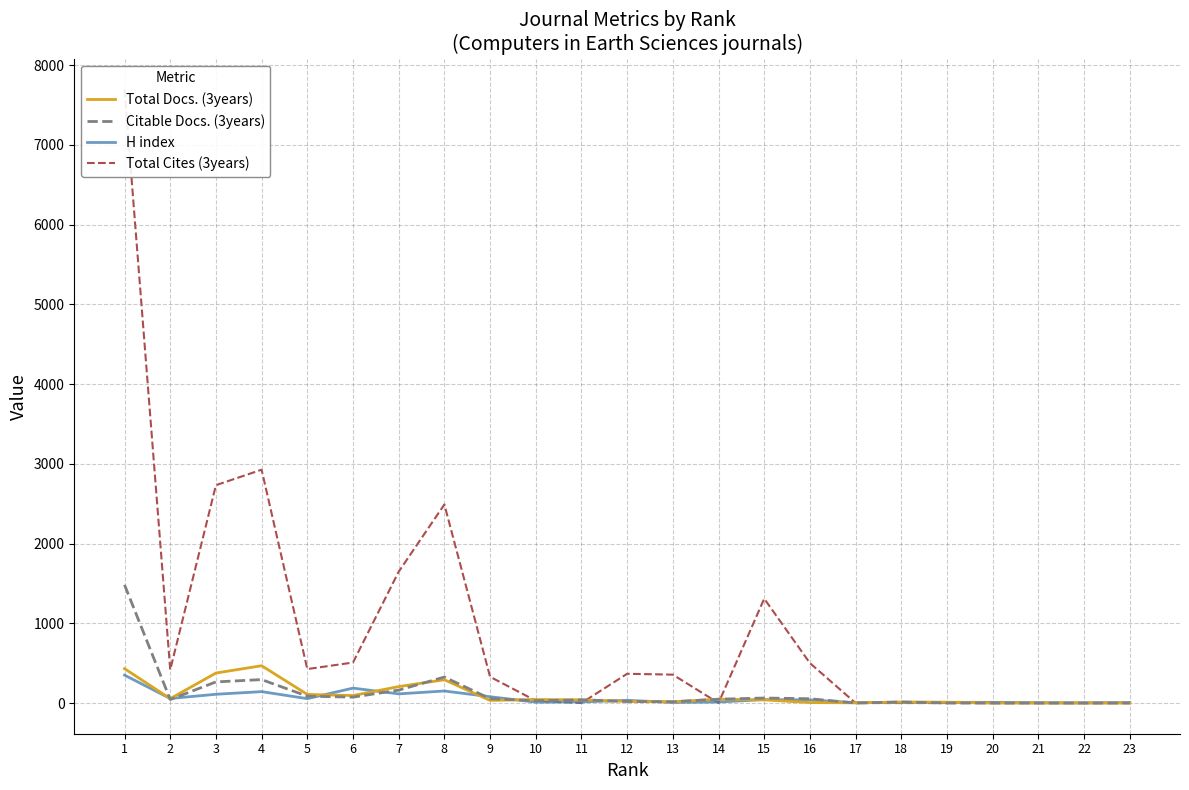

Reading left to right, transcribe all the data shown in this chart.

Total Docs. (3years): 1=431	2=55	3=376	4=468	5=108	6=94	7=206	8=292	9=33	10=44	11=40	12=20	13=16	14=48	15=40	16=6	17=3	18=13	19=10	20=0	21=0	22=0	23=0
Citable Docs. (3years): 1=1482	2=44	3=265	4=294	5=86	6=74	7=162	8=326	9=55	10=29	11=40	12=20	13=16	14=48	15=63	16=54	17=0	18=13	19=0	20=0	21=0	22=0	23=0
H index: 1=350	2=57	3=110	4=143	5=55	6=187	7=115	8=151	9=79	10=11	11=14	12=34	13=8	14=13	15=43	16=40	17=4	18=8	19=9	20=9	21=4	22=3	23=6
Total Cites (3years): 1=7695	2=417	3=2732	4=2926	5=426	6=508	7=1647	8=2490	9=329	10=29	11=0	12=367	13=356	14=0	15=1309	16=501	17=0	18=0	19=0	20=0	21=0	22=0	23=0